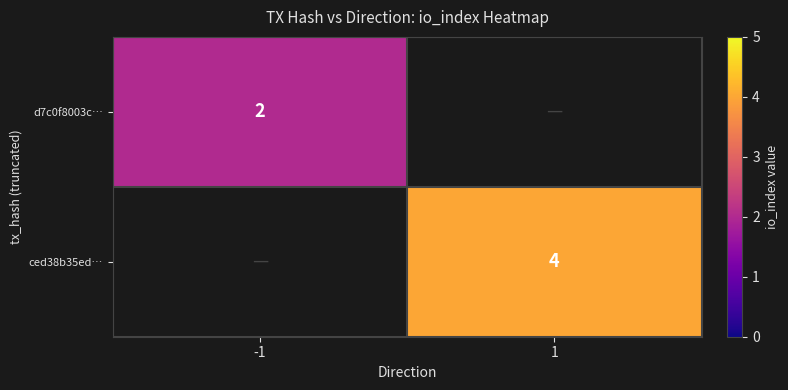

The value of ced38b35ed… at 1 is 4. True or false?

True